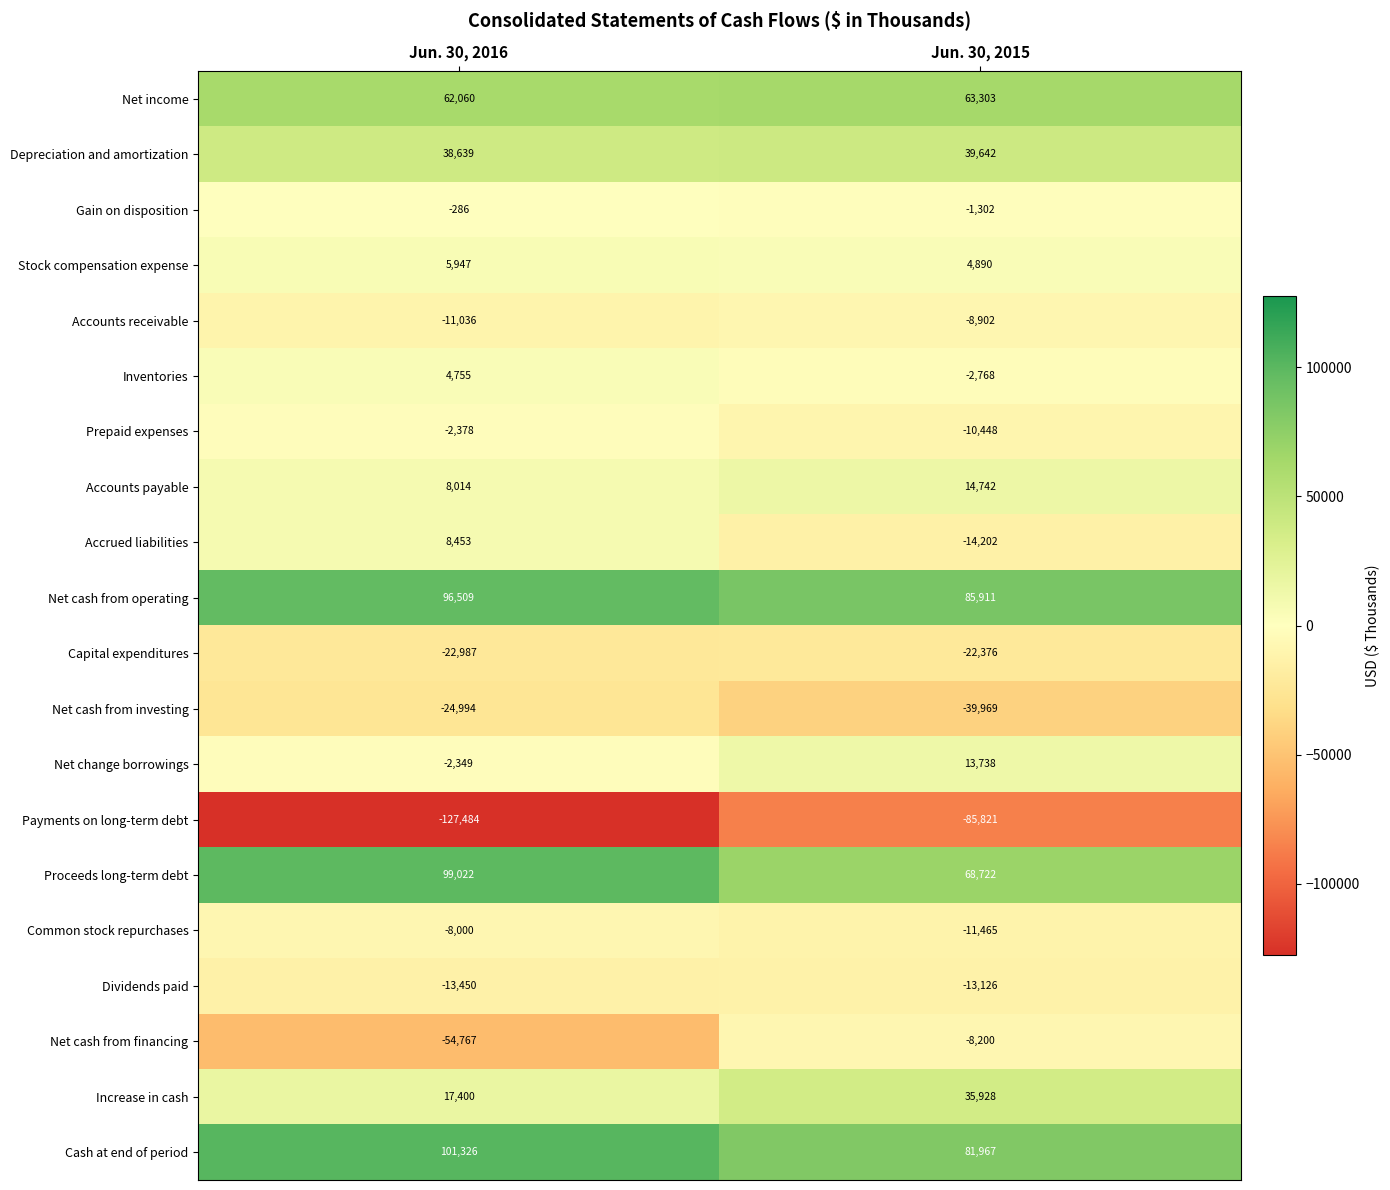

At which label does Net cash from investing reach its peak?

Jun. 30, 2016